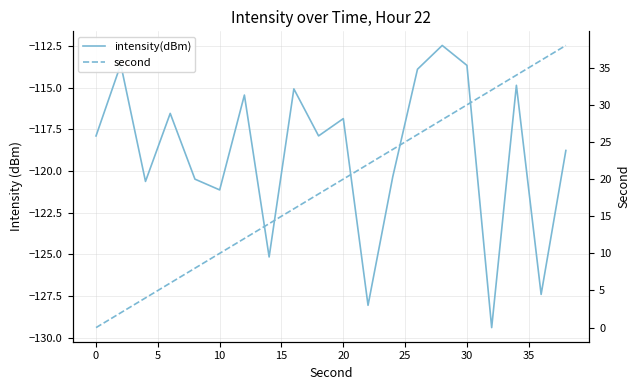

Reading left to right, extract all data points from this chart.

intensity(dBm): -117.9	-113.6	-120.6	-116.6	-120.5	-121.1	-115.5	-125.2	-115.1	-117.9	-116.9	-128.1	-120.3	-113.9	-112.5	-113.7	-129.4	-114.9	-127.4	-118.8
second: 0.0	2.0	4.0	6.0	8.0	10.0	12.0	14.0	16.0	18.0	20.0	22.0	24.0	26.0	28.0	30.0	32.0	34.0	36.0	38.0